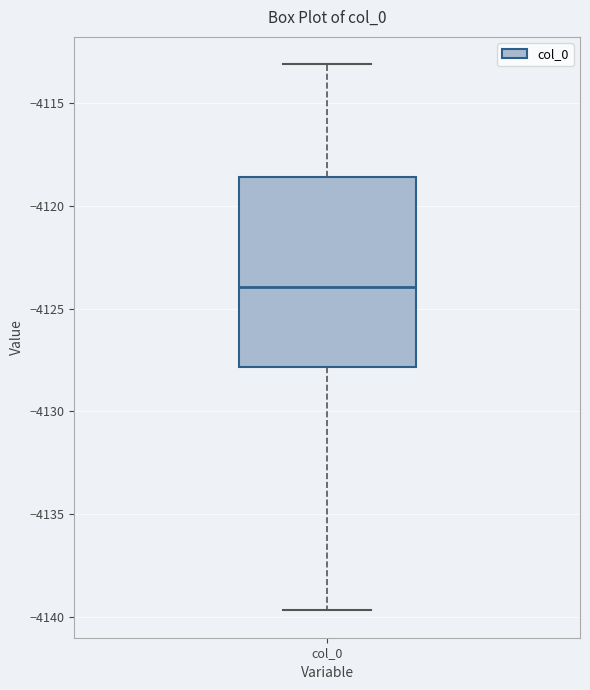

Transcribe this box plot: give where the median line is, the range the box spans, and where the two whiskers end, as read against the y-axis. The values are not printed on the chart, so give them approximately, as read against the axis.

median -4124.0, box -4128.0 to -4118.5, whiskers -4139.5 to -4113.0